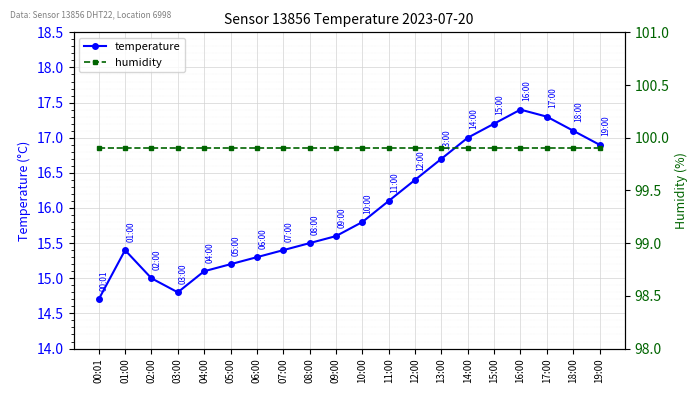

Which category has the lowest value across all series?

00:01